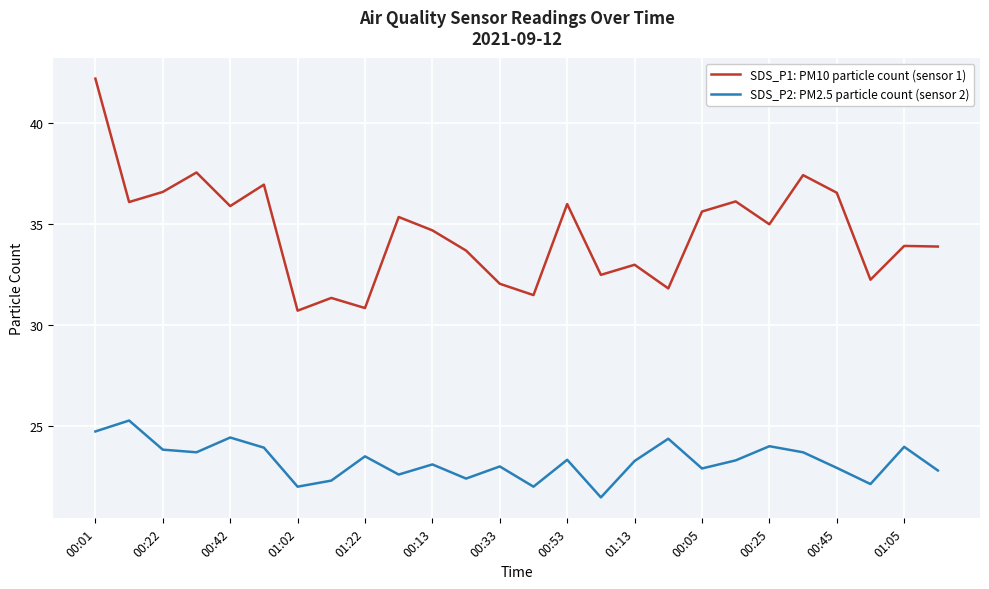

Which series has the largest range (max minus min)?

SDS_P1: PM10 particle count (sensor 1)